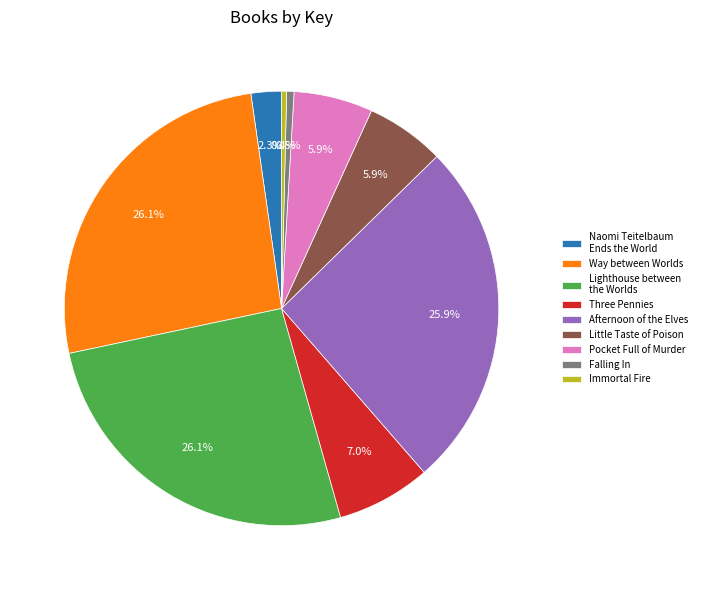

How many segments does this pie chart have?

9